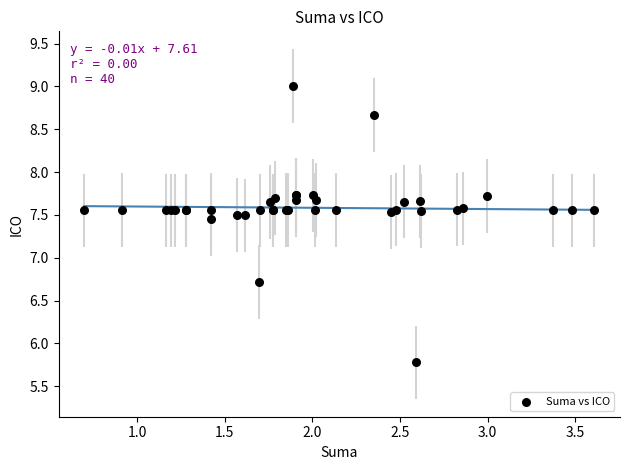

What Y value in the scatter plot is closest to 7?

6.7